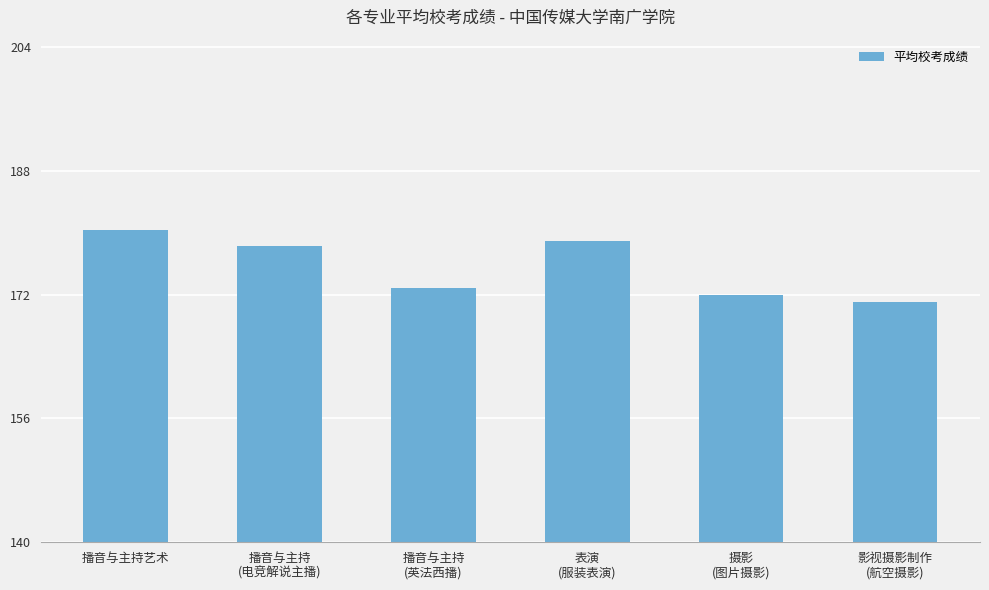

The value at 播音与主持艺术 is 264.6. True or false?

False